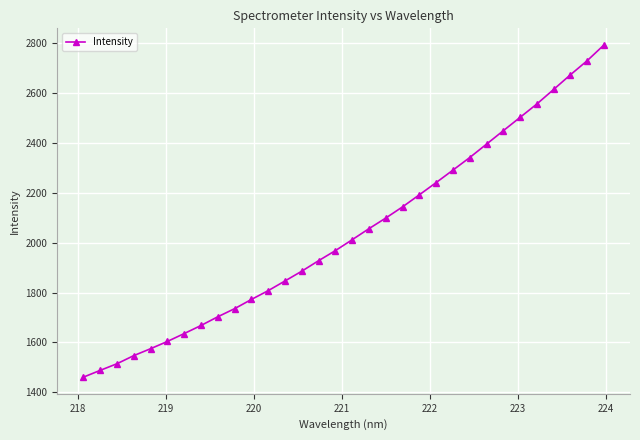

Count the number of data series in this chart.

1